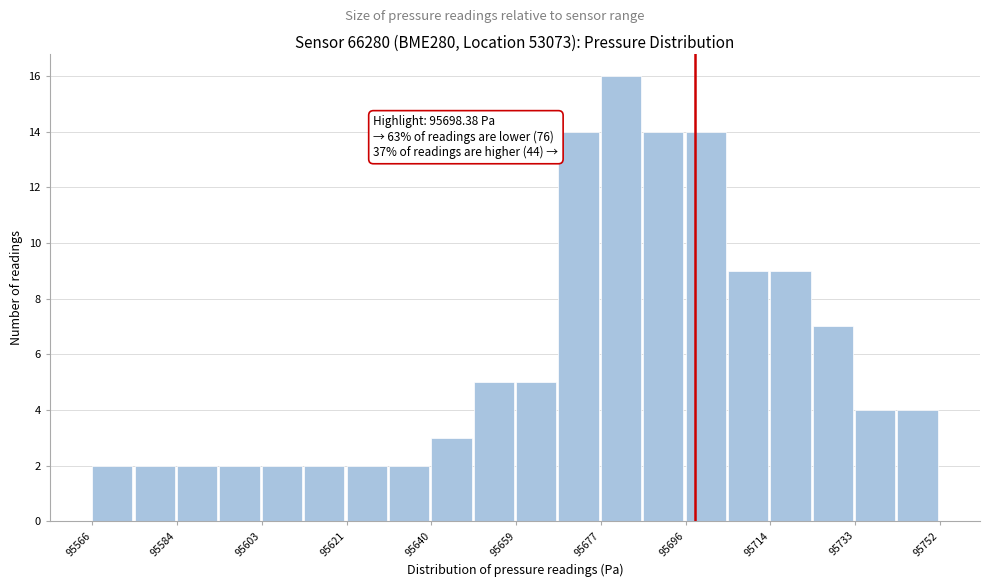

Over which range of the x-axis is the bar tallest?

95678 to 95686